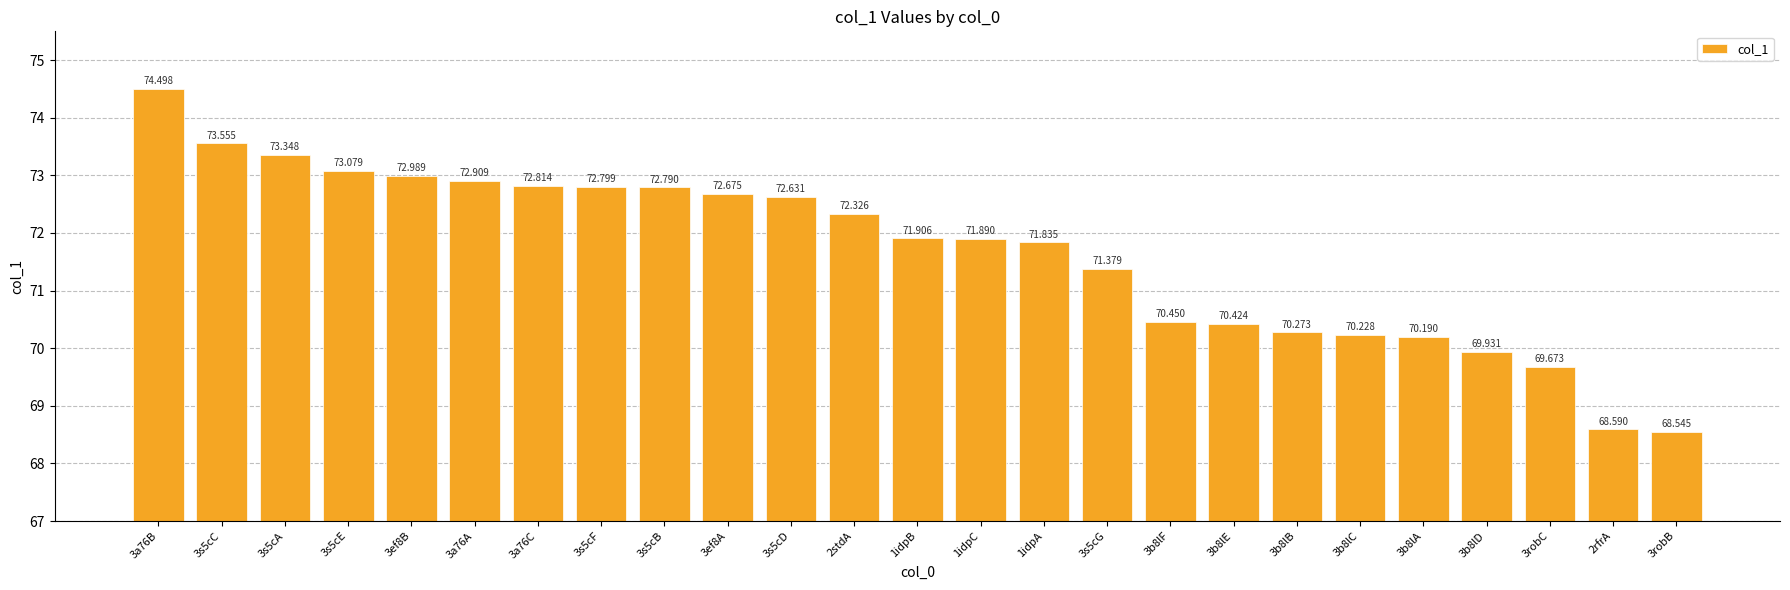

What is the difference between the second highest and minimum values?

5.0